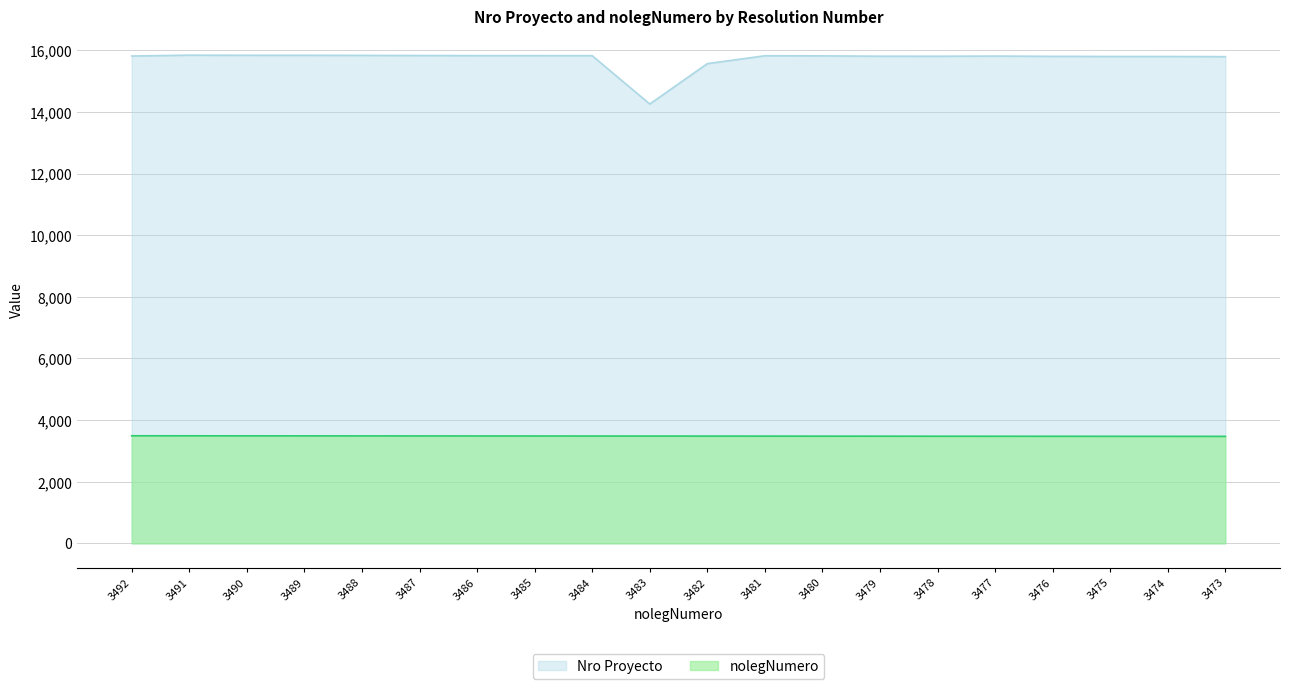

True or false: Nro Proyecto and nolegNumero intersect in this chart.

False